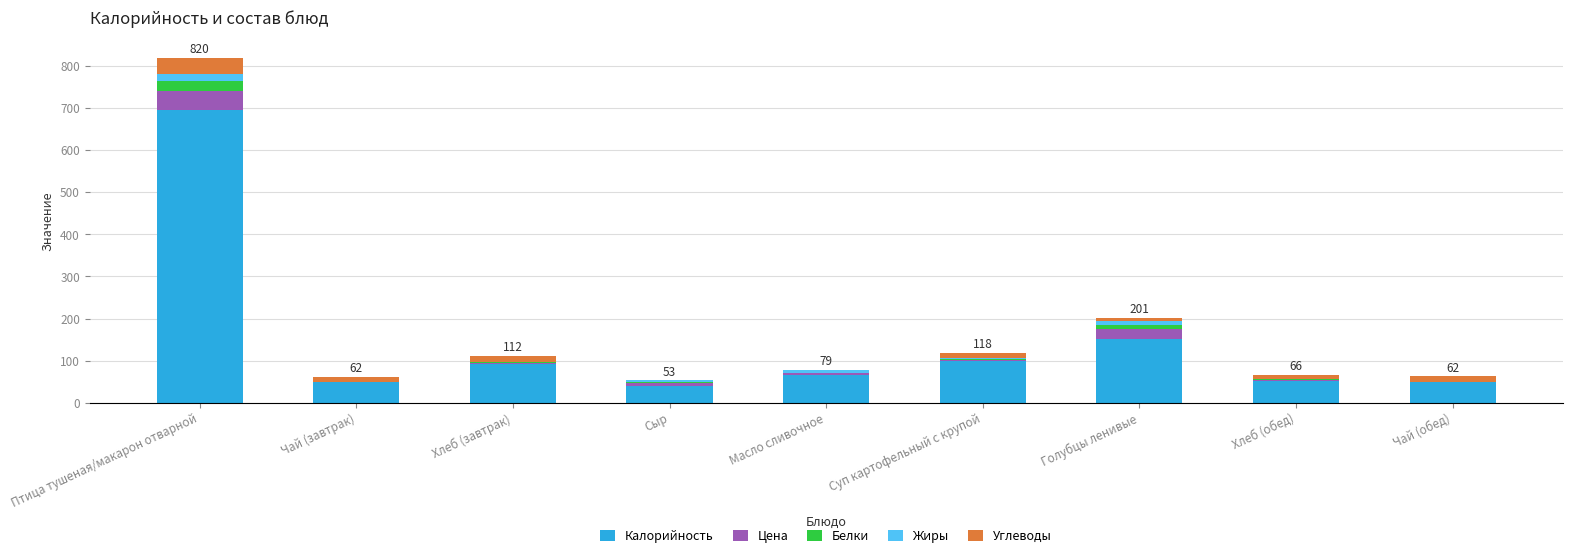

Are the bars grouped side by side (vs. stacked)?

No